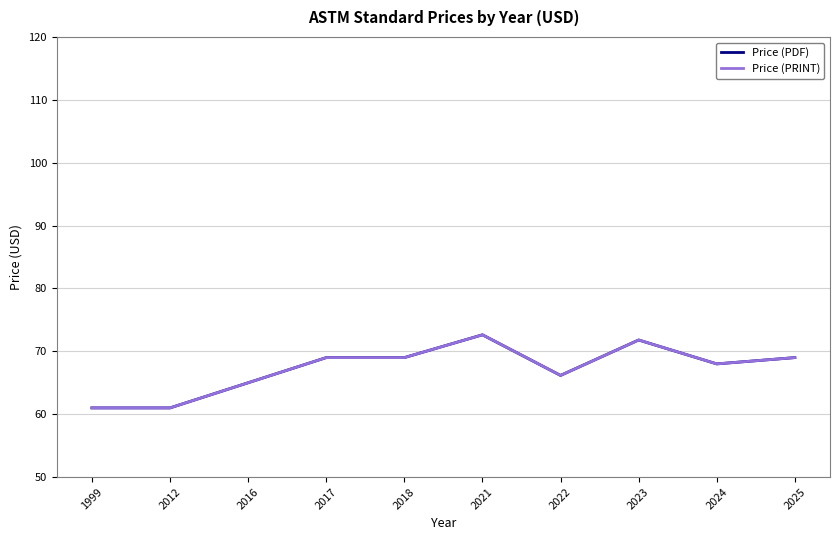

In Price (PDF), how many points are lower than both neighbors (excluding endpoints)?

2